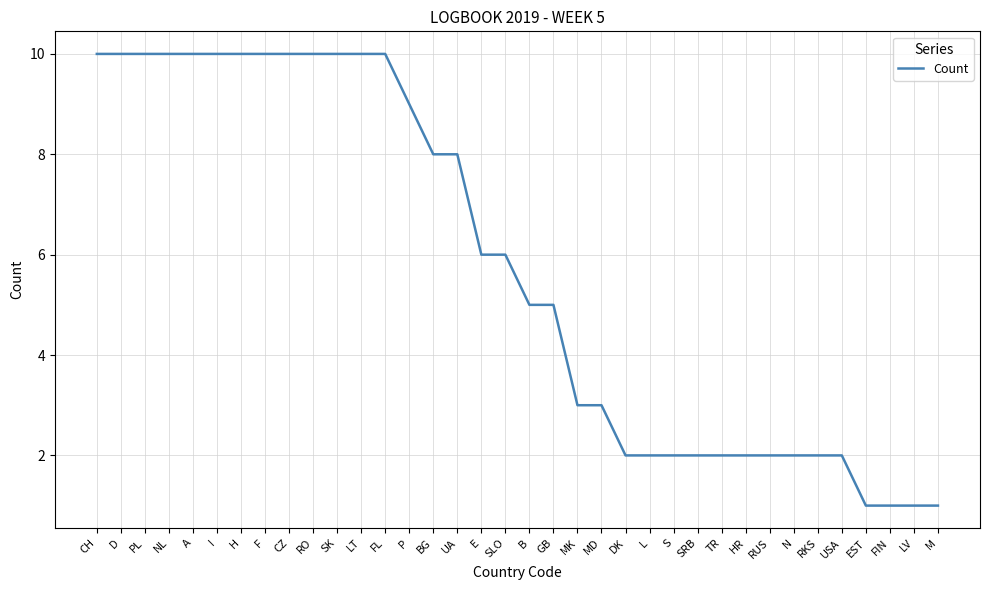

What position from the right is NL?

33